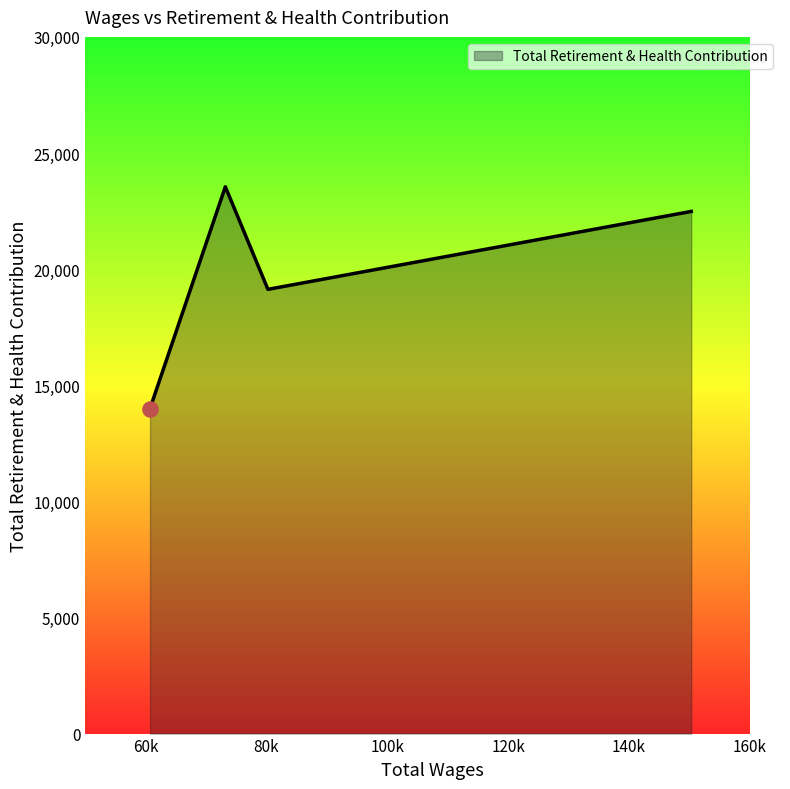

What is the difference between the maximum and minimum values?

9550